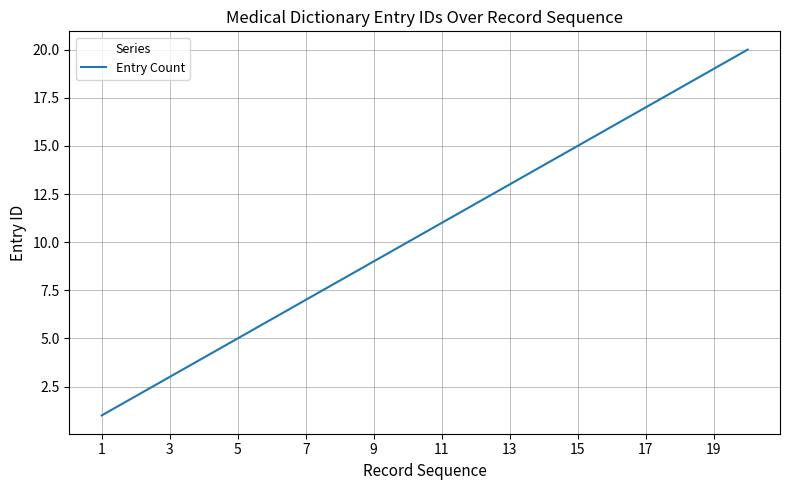

What is the difference between the maximum and minimum values?

19